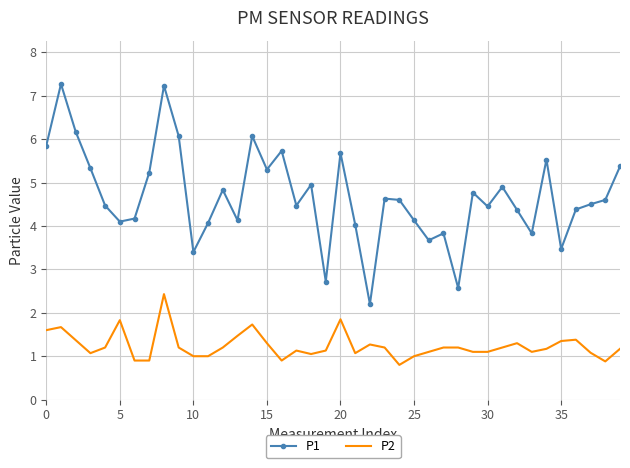

What is the maximum value shown in the chart?

7.3